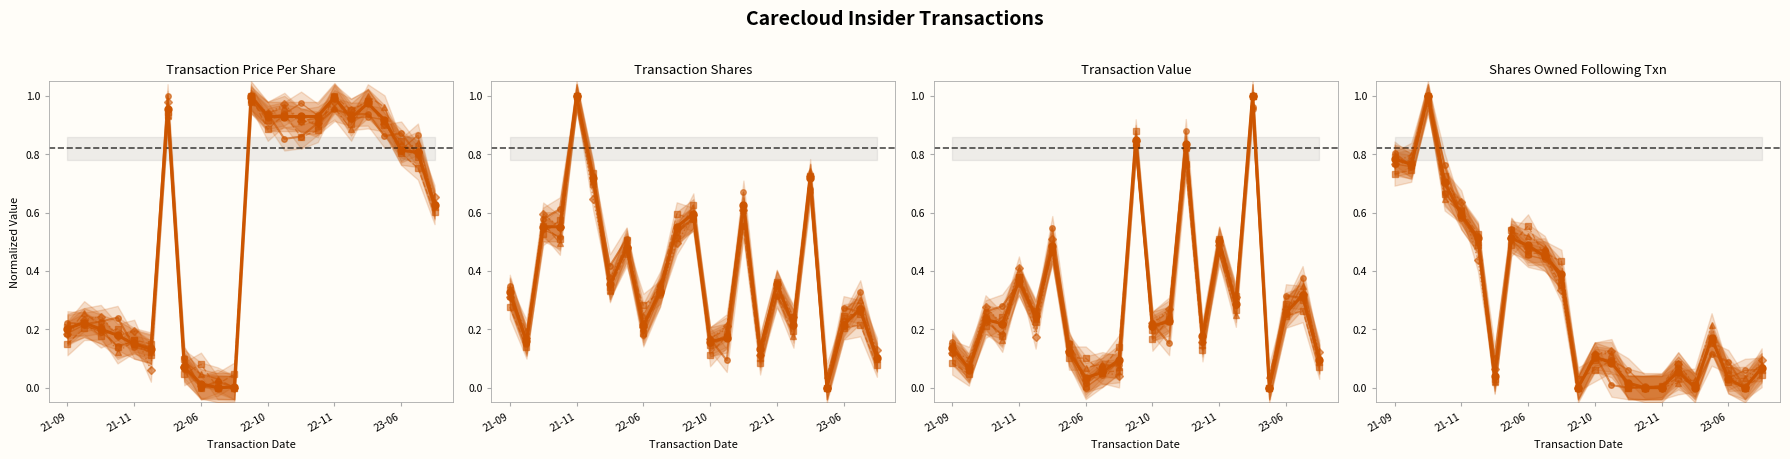

How many times do transactionPricePerShare and transactionValue cross each other?

6